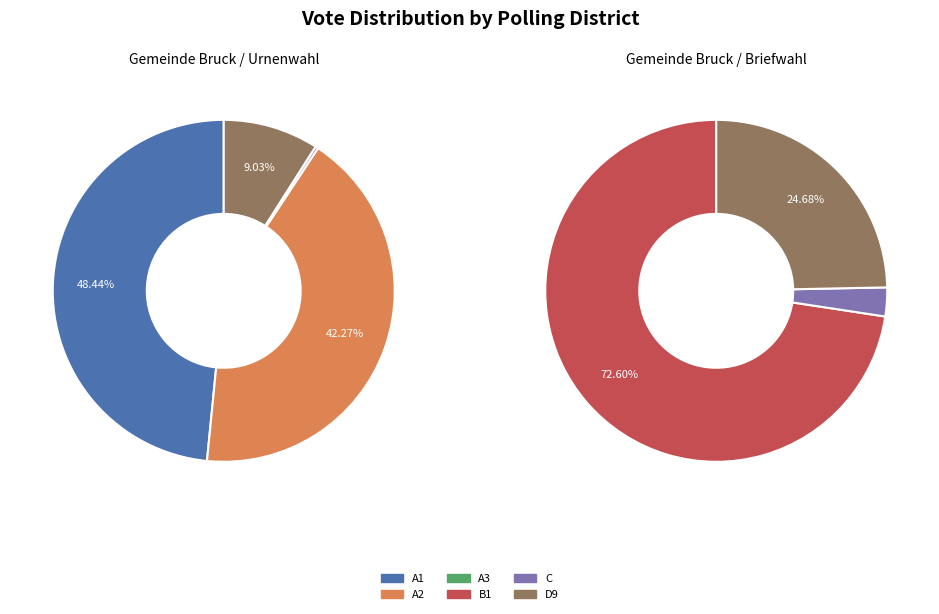

Rank the series at Gemeinde Bruck / Urnenwahl from highest to lowest value.

A1, A2, D9, C, A3, B1